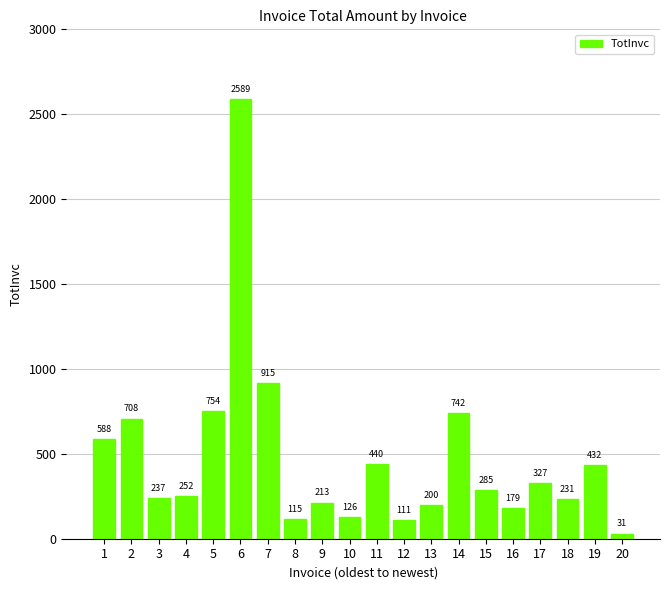

Are the bars horizontal?

No